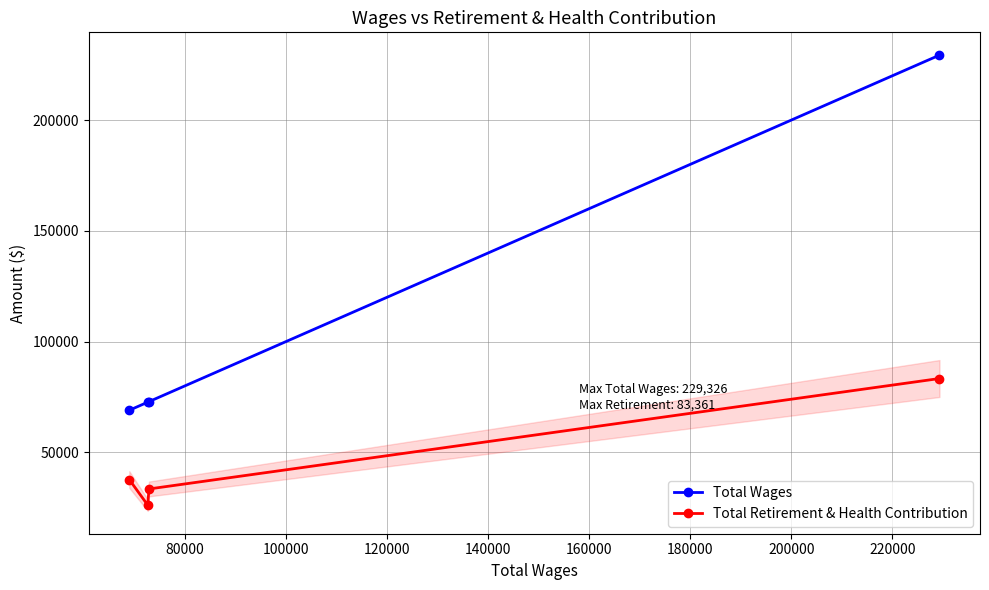

True or false: Total Retirement & Health Contribution has more than 0 points higher than both neighbors.

False